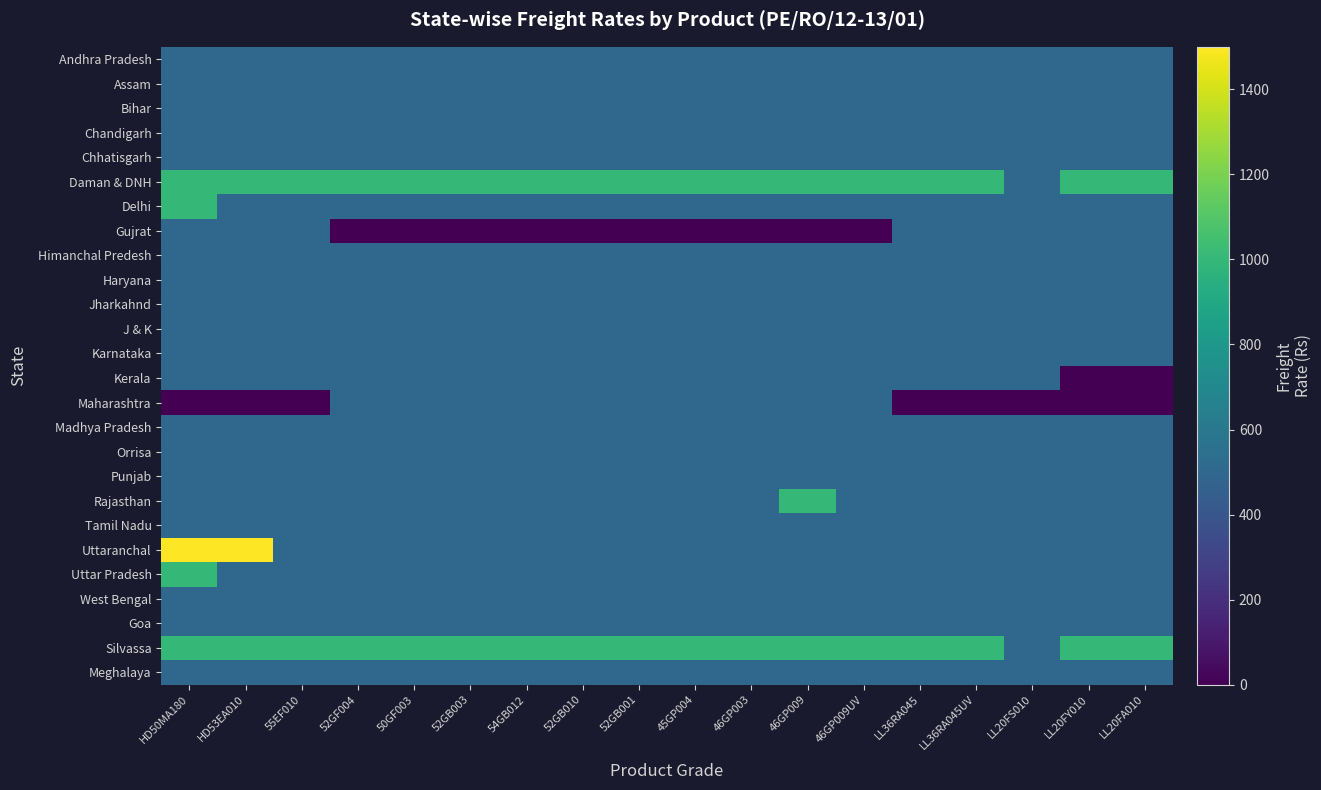

How many data points does each series have?

18